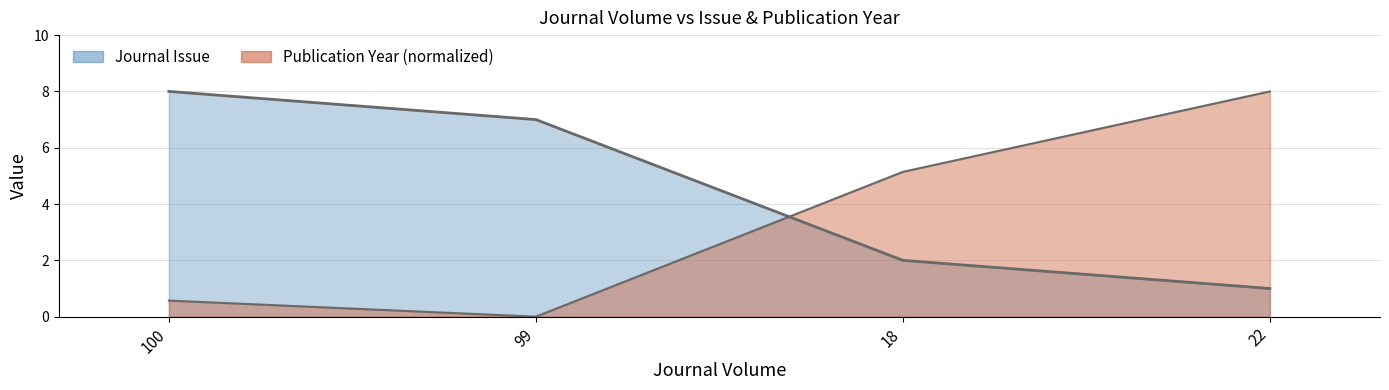

Reading left to right, extract all data points from this chart.

Journal Issue: 8.0	7.0	2.0	1.0
Publication Year: 0.6	0.0	5.1	8.0